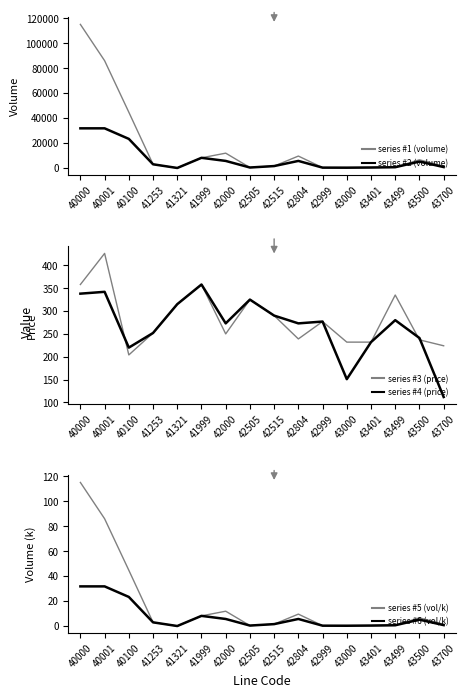

Is it true that series #4 (price) equals 462.3 at 40000?

False